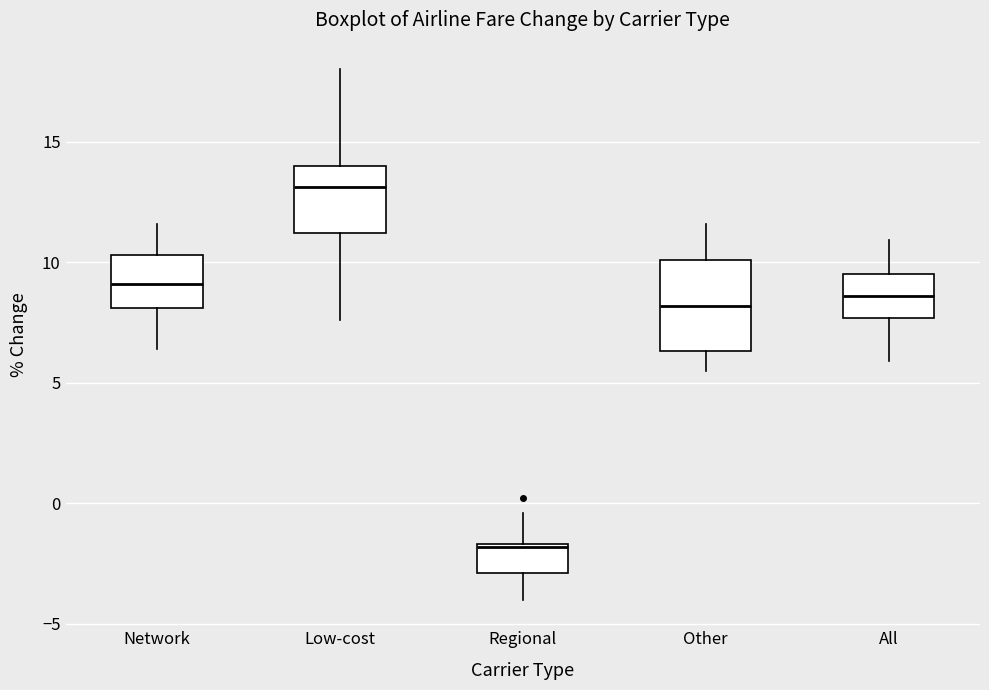

Reading left to right, read every box against the y-axis: the position of its median line, the range the box covers, and the ends of its whiskers. The values are not printed on the chart, so give them approximately, as read against the axis.

Network: median 9.0, box 8.0 to 10.5, whiskers 6.5 to 11.5
Low-cost: median 13.0, box 11.0 to 14.0, whiskers 7.5 to 18.0
Regional: median -2.0, box -3.0 to -1.5, whiskers -4.0 to -0.5
Other: median 8.0, box 6.5 to 10.0, whiskers 5.5 to 11.5
All: median 8.5, box 7.5 to 9.5, whiskers 6.0 to 11.0